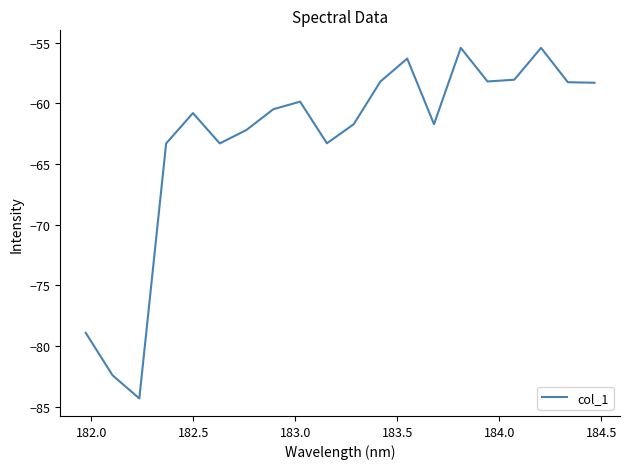

What is the maximum value shown in the chart?

-55.4